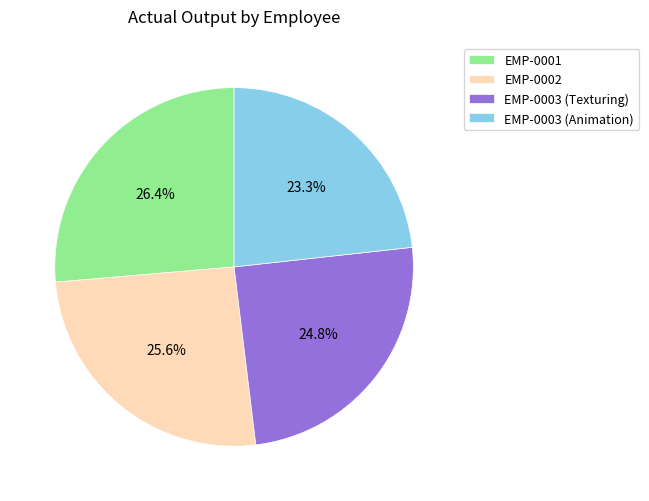

Which category has the biggest portion of the pie?

EMP-0001